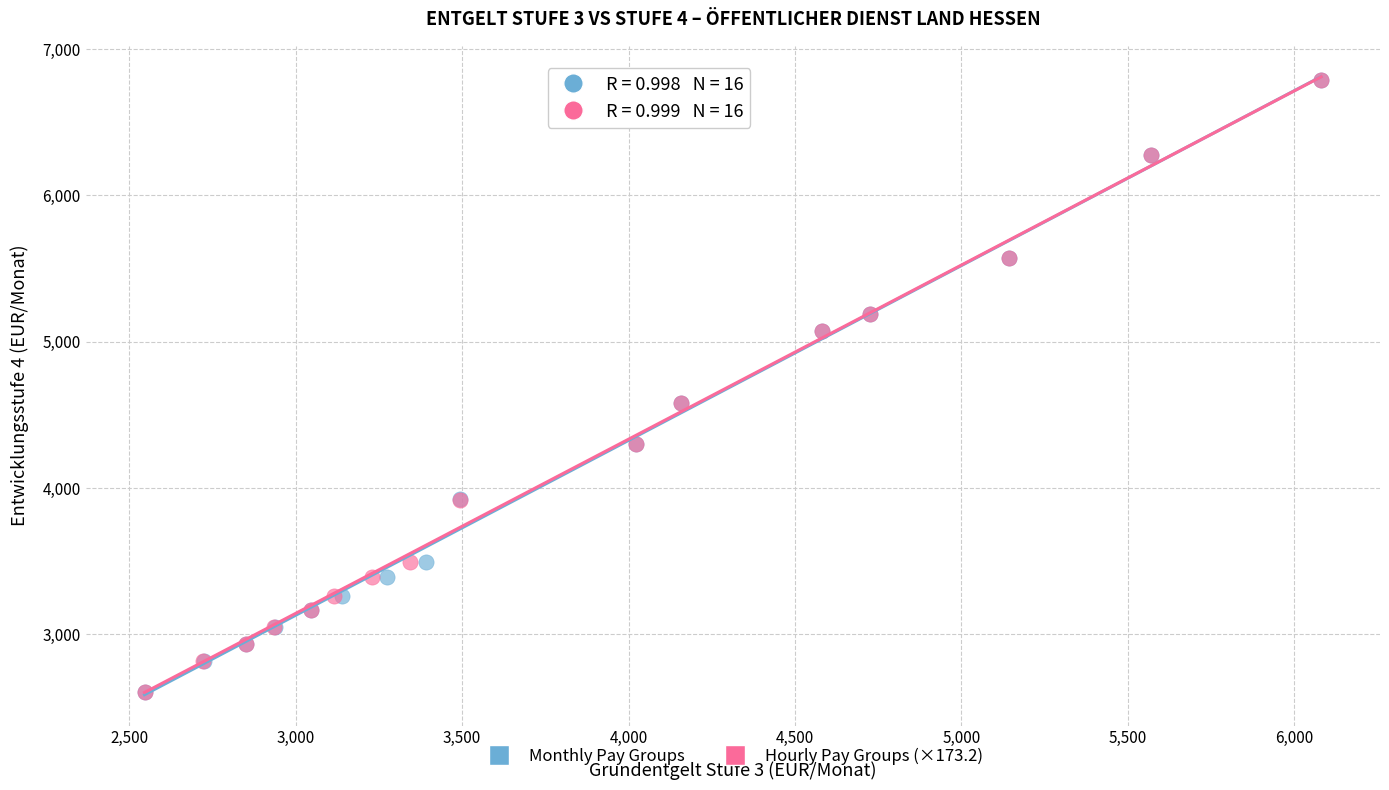

Which series has the largest Y range (max minus min)?

Monthly Pay Groups